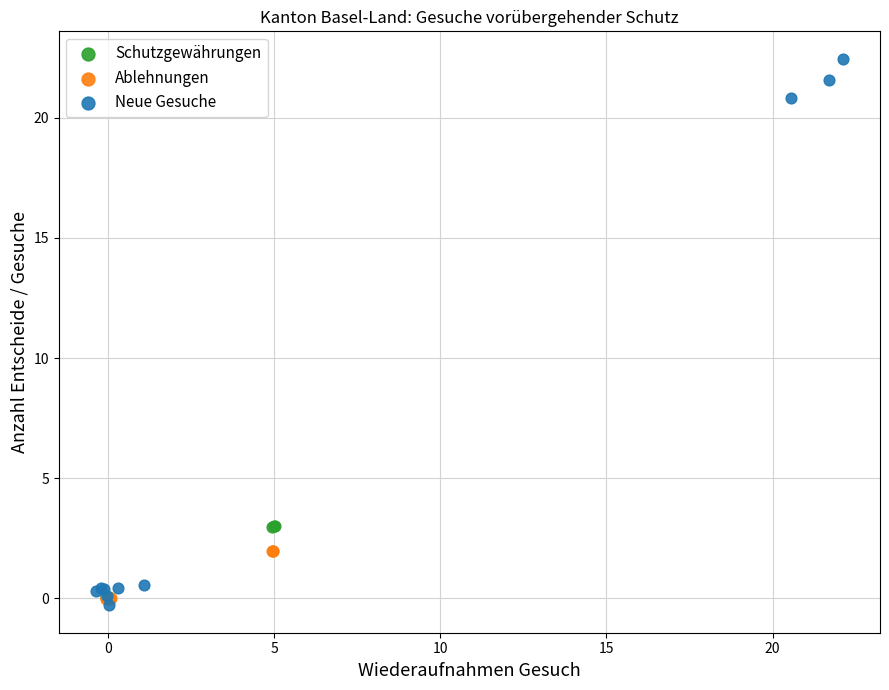

Which series reaches the minimum Y coordinate?

Neue Gesuche